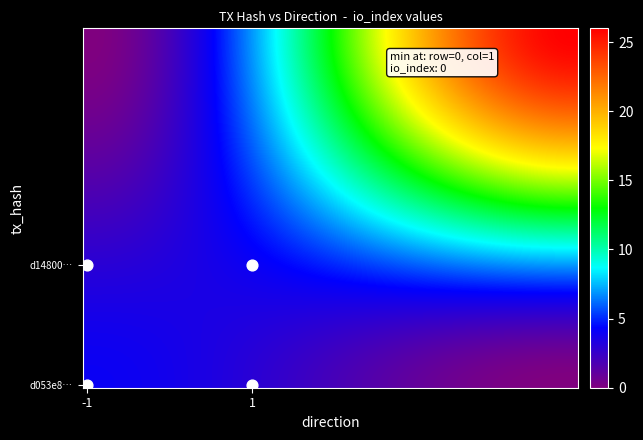

Which has a higher value, direction or io_index?

io_index